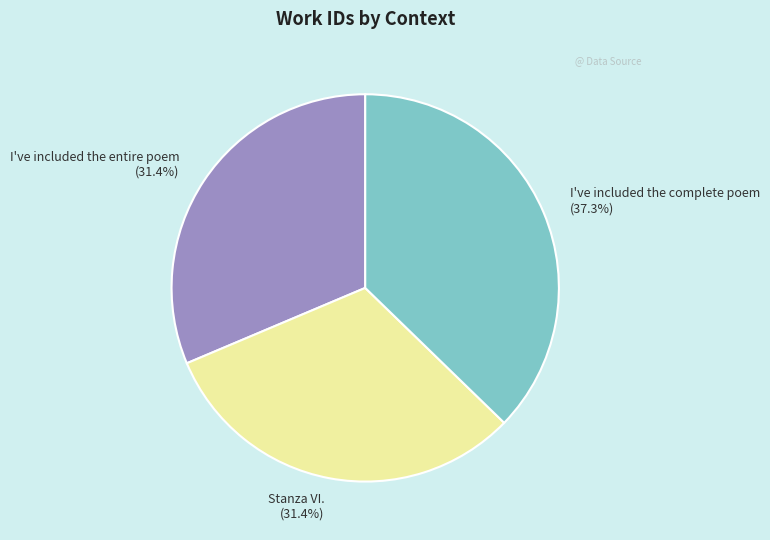

To the nearest percent, what is the combined percentage of I've included the complete poem and Stanza VI.?

69%